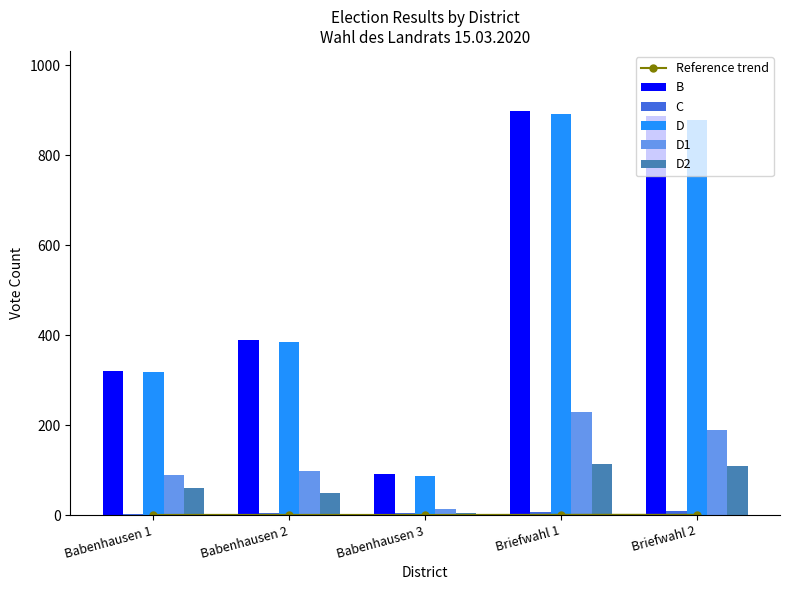

Reading left to right, transcribe all the data shown in this chart.

Reference trend: 0.1	0.2	0.0	0.3	0.3
B: 321.0	388.0	92.0	897.0	888.0
C: 3.0	4.0	5.0	6.0	9.0
D: 318.0	384.0	87.0	891.0	879.0
D1: 89.0	98.0	14.0	230.0	189.0
D2: 61.0	49.0	5.0	113.0	110.0